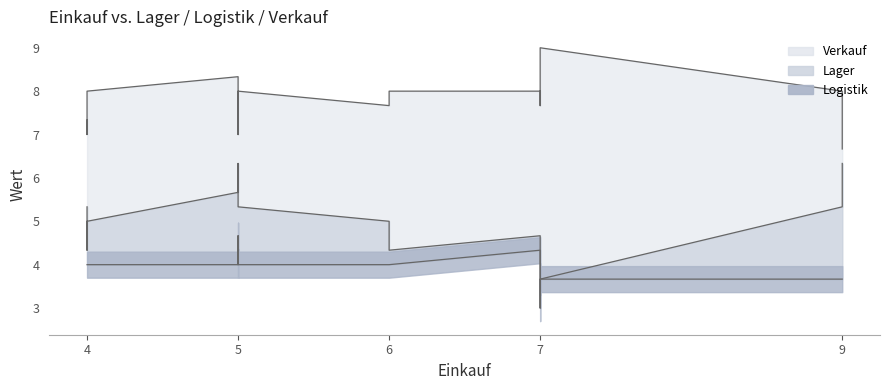

True or false: Verkauf and Logistik intersect in this chart.

False